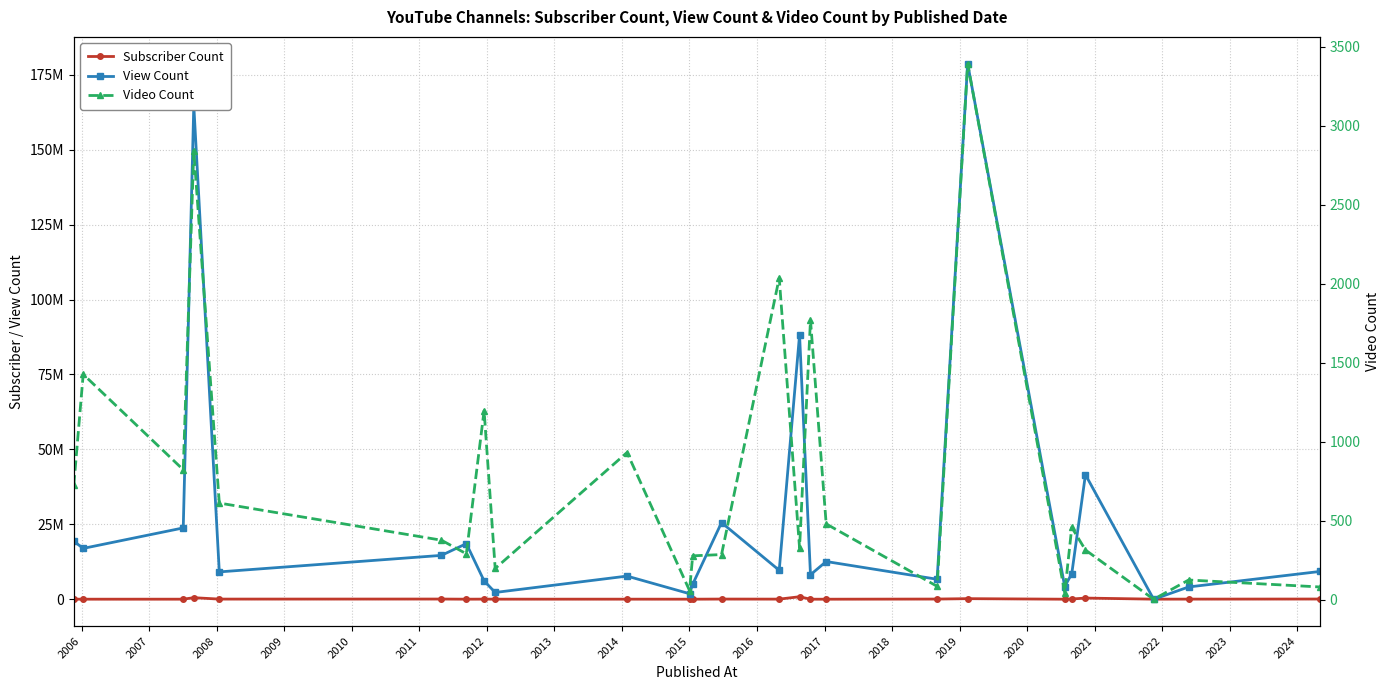

Which series has the widest spread of values?

View Count